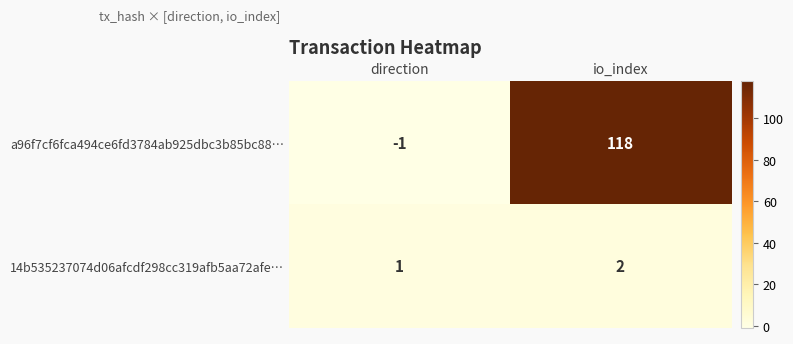

Rank the series by their average value, from highest to lowest.

a96f7cf6fca494ce6fd3784ab925dbc3b85bc88…, 14b535237074d06afcdf298cc319afb5aa72afe…